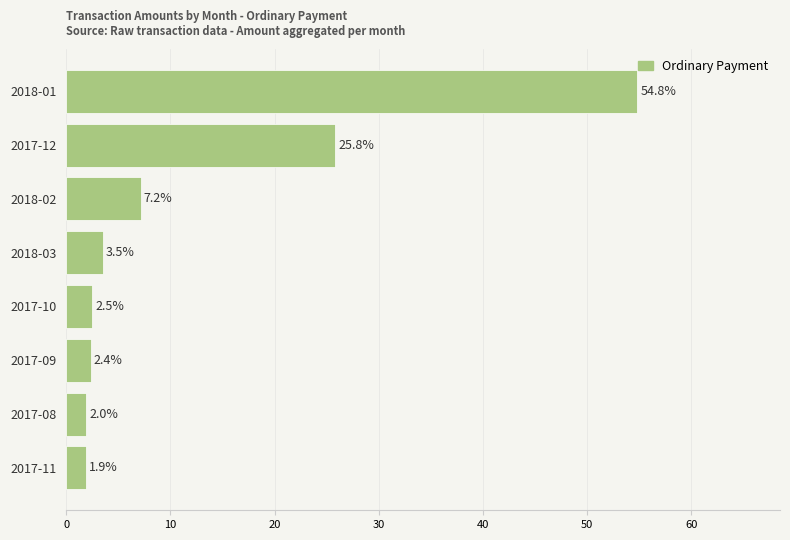

True or false: the data shows 2.4 at 2017-09.

True